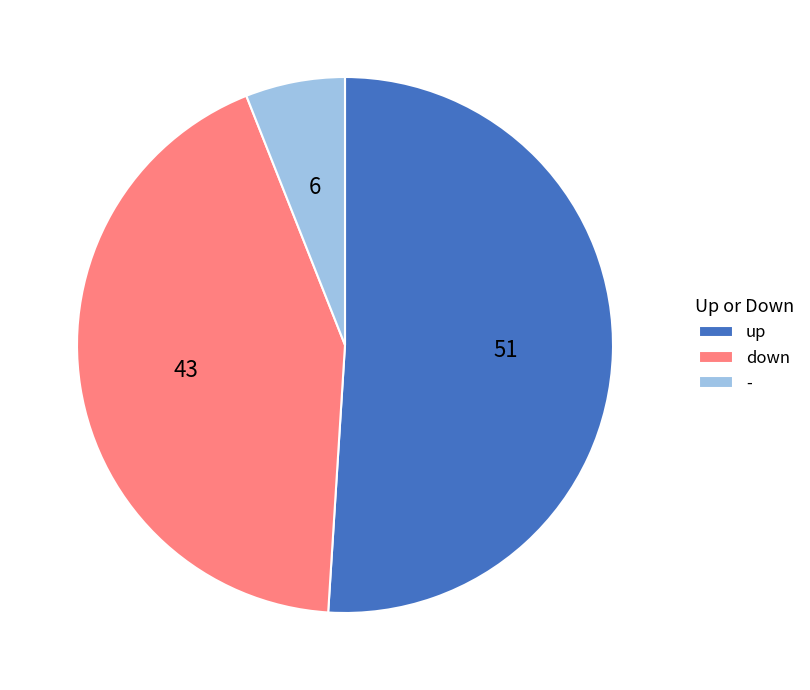

Is the sum of - and down greater than half?

No